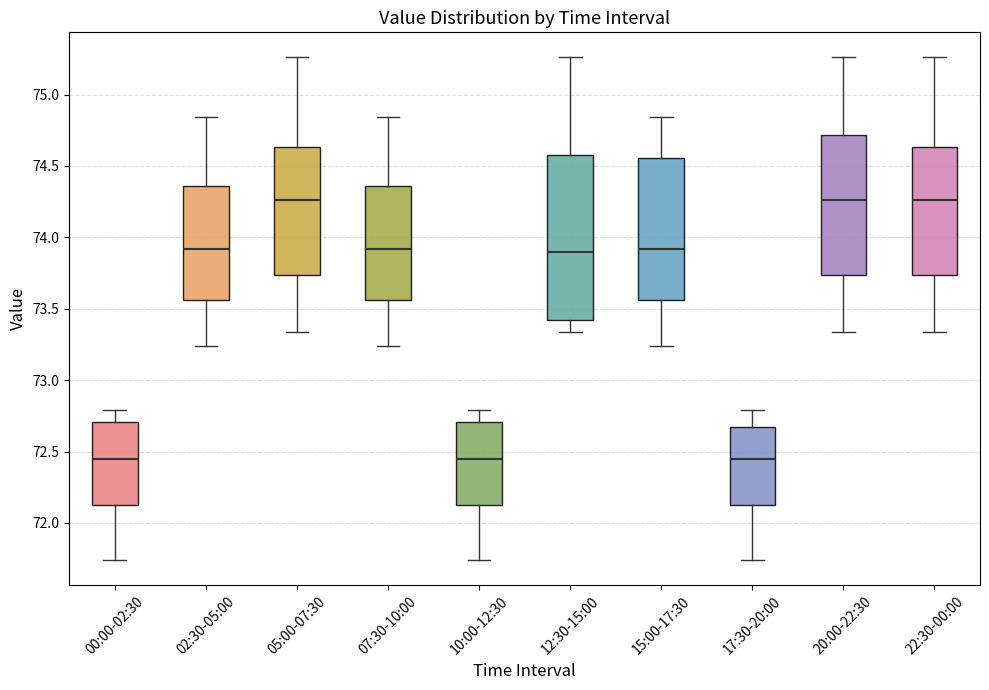

Reading left to right, read every box against the y-axis: the position of its median line, the range the box covers, and the ends of its whiskers. The values are not printed on the chart, so give them approximately, as read against the axis.

00:00-02:30: median 72.45, box 72.15 to 72.70, whiskers 71.75 to 72.80
02:30-05:00: median 73.90, box 73.55 to 74.35, whiskers 73.25 to 74.85
05:00-07:30: median 74.25, box 73.75 to 74.65, whiskers 73.35 to 75.25
07:30-10:00: median 73.90, box 73.55 to 74.35, whiskers 73.25 to 74.85
10:00-12:30: median 72.45, box 72.15 to 72.70, whiskers 71.75 to 72.80
12:30-15:00: median 73.90, box 73.40 to 74.60, whiskers 73.35 to 75.25
15:00-17:30: median 73.90, box 73.55 to 74.55, whiskers 73.25 to 74.85
17:30-20:00: median 72.45, box 72.15 to 72.70, whiskers 71.75 to 72.80
20:00-22:30: median 74.25, box 73.75 to 74.70, whiskers 73.35 to 75.25
22:30-00:00: median 74.25, box 73.75 to 74.65, whiskers 73.35 to 75.25